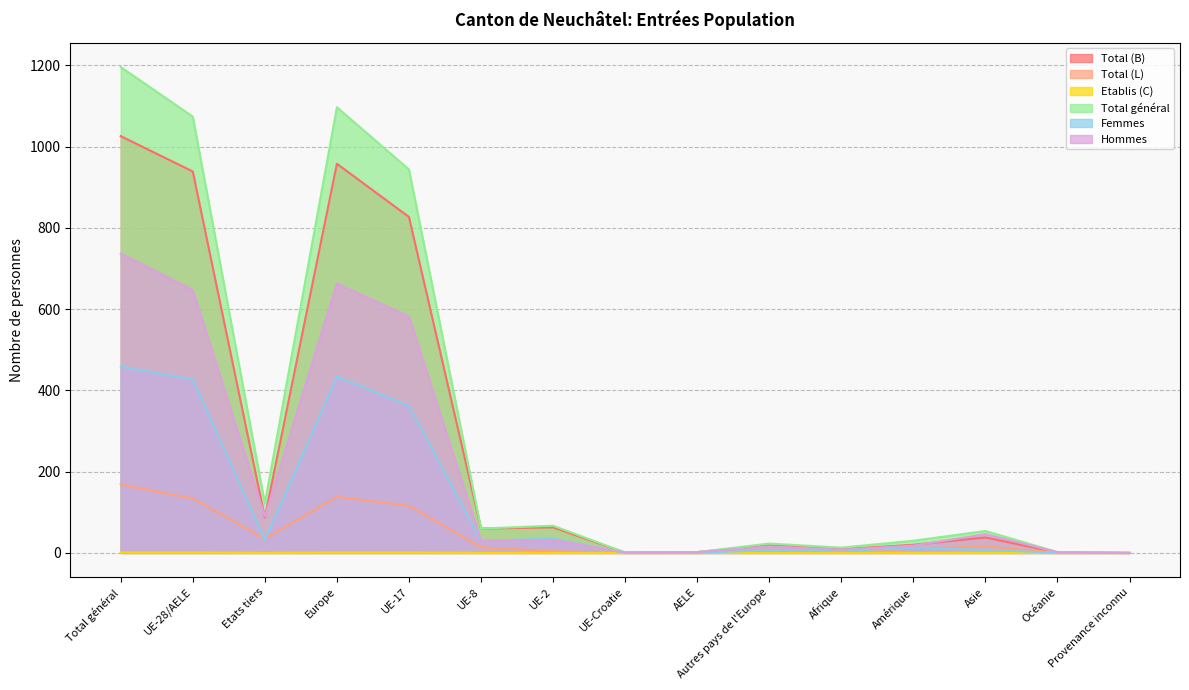

True or false: Hommes and Total général cross at least once.

False